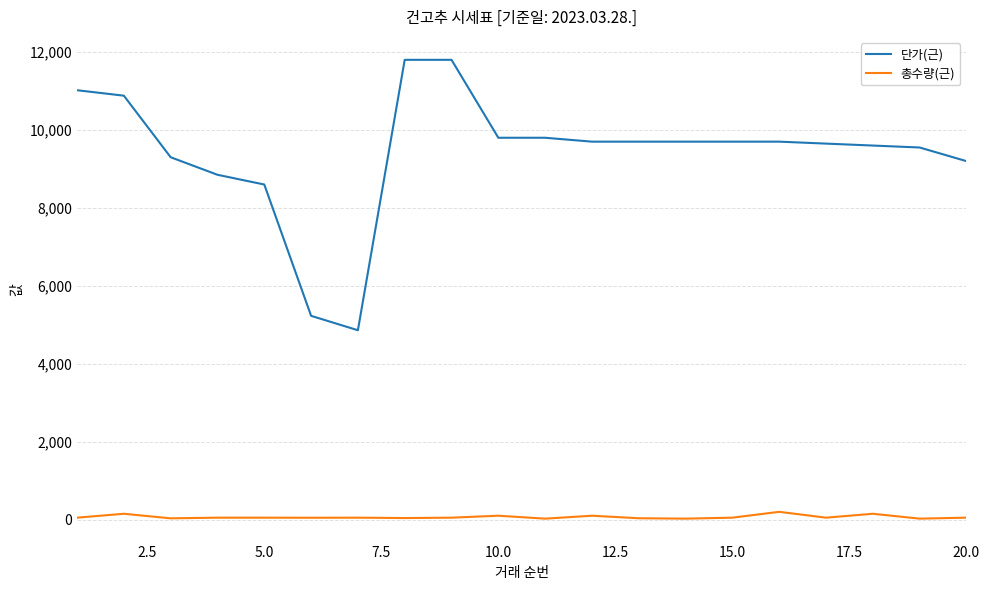

List the series in order of their peak value, lowest first.

총수량(근), 단가(근)